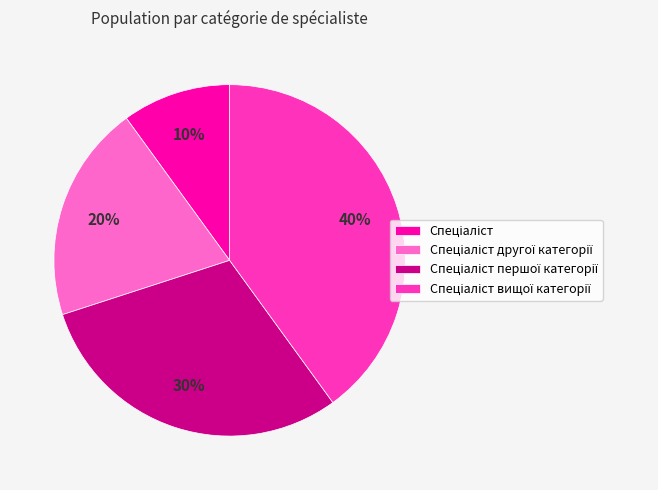

To the nearest percent, what is the difference between the largest and smallest slice percentages?

30%